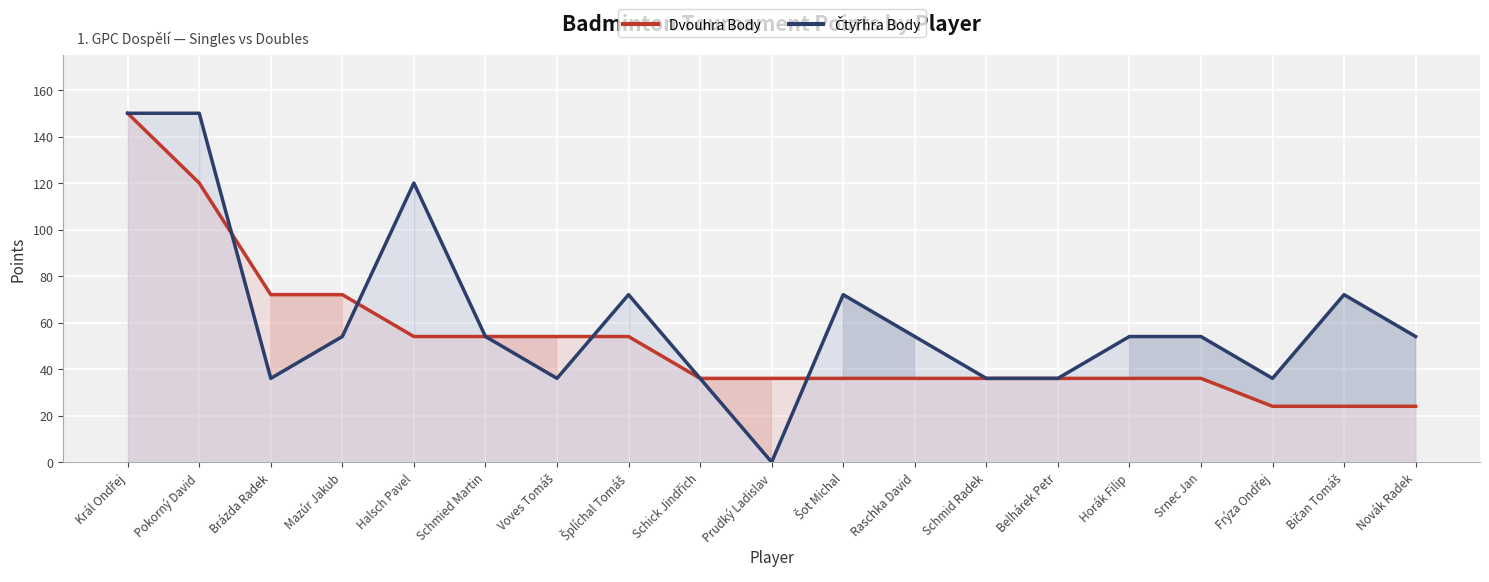

How many data points in Dvouhra Body are less than 36?

3